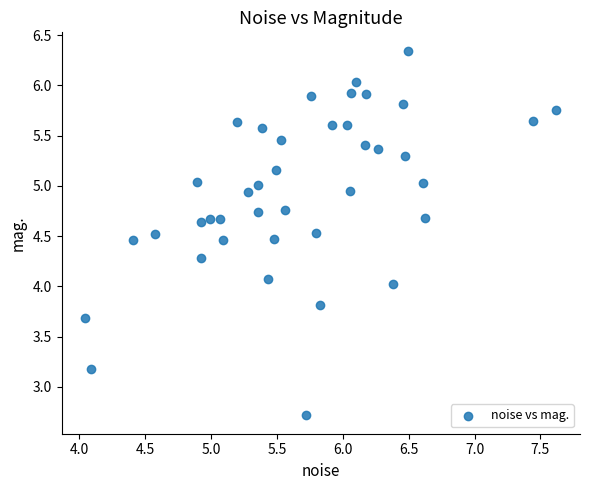

What is the range of Y values (max minus min)?

3.6